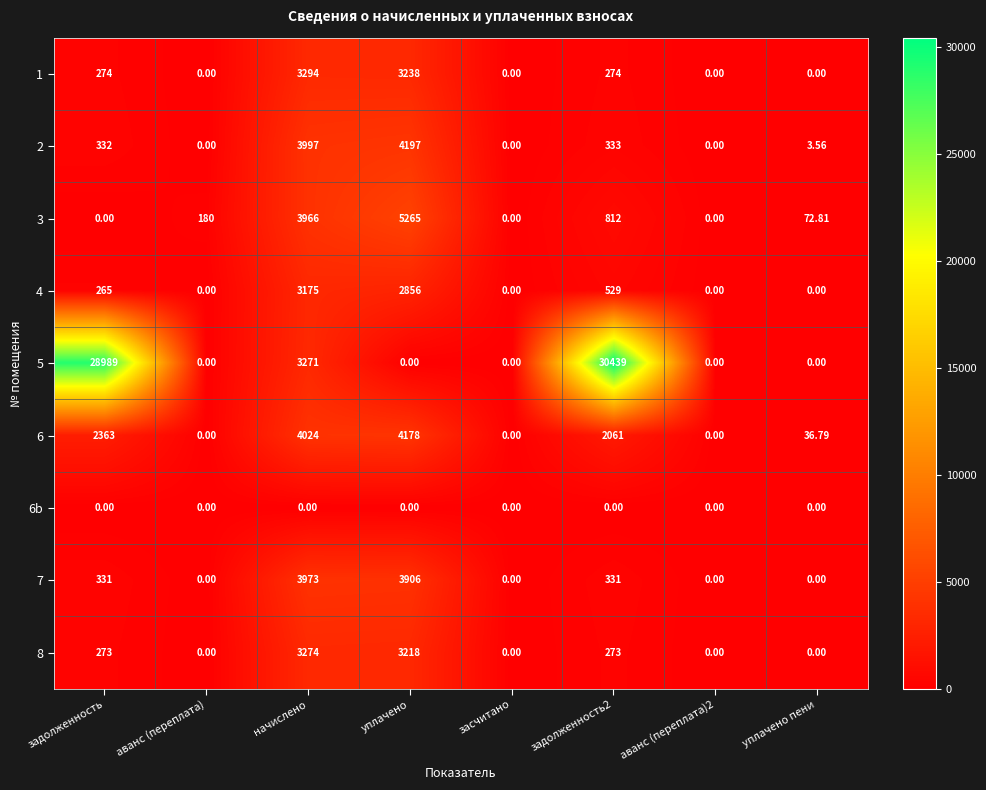

Rank the series by their maximum value, from highest to lowest.

5, 3, 2, 6, 7, 1, 8, 4, 6b